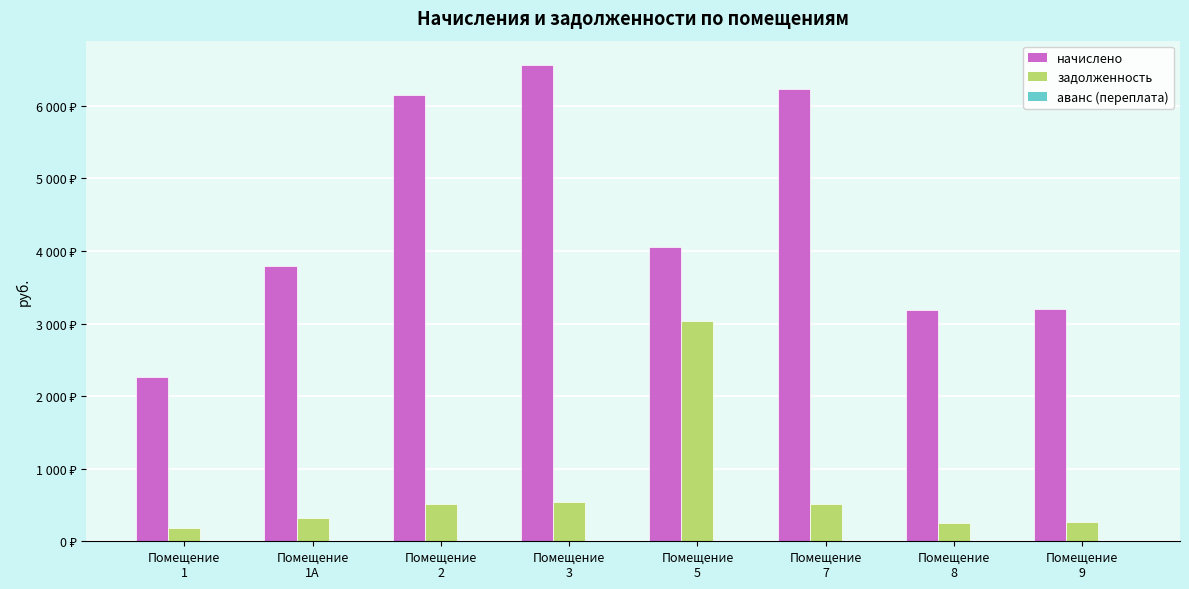

Which label corresponds to the largest value in the chart?

Помещение
3